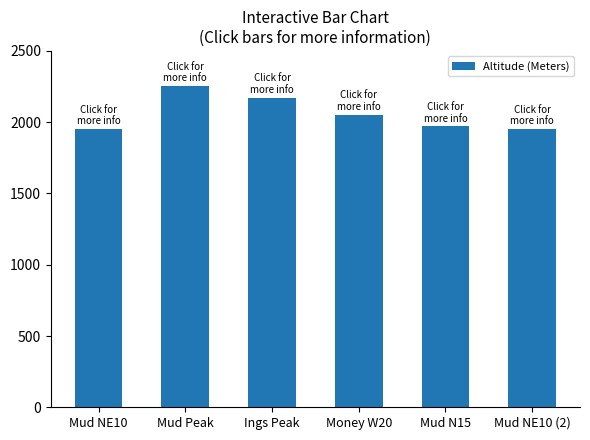

True or false: the data shows 2253 at Mud Peak.

True